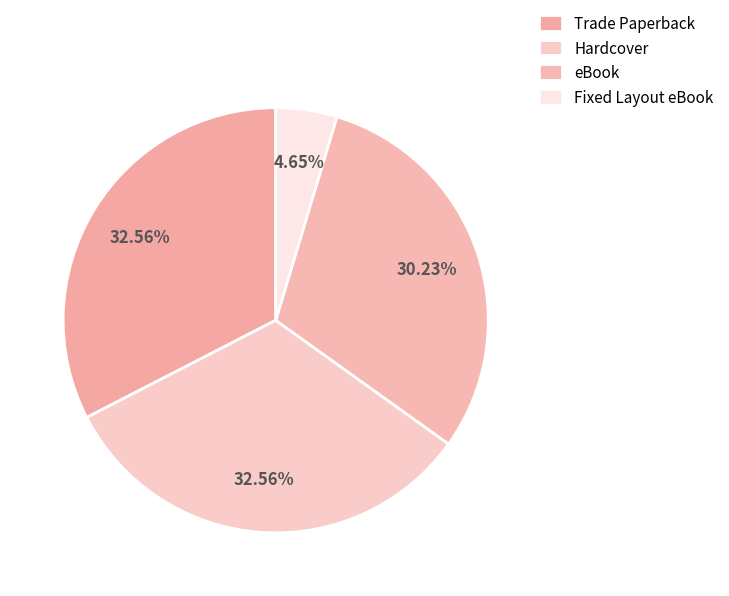

How many segments does this pie chart have?

4